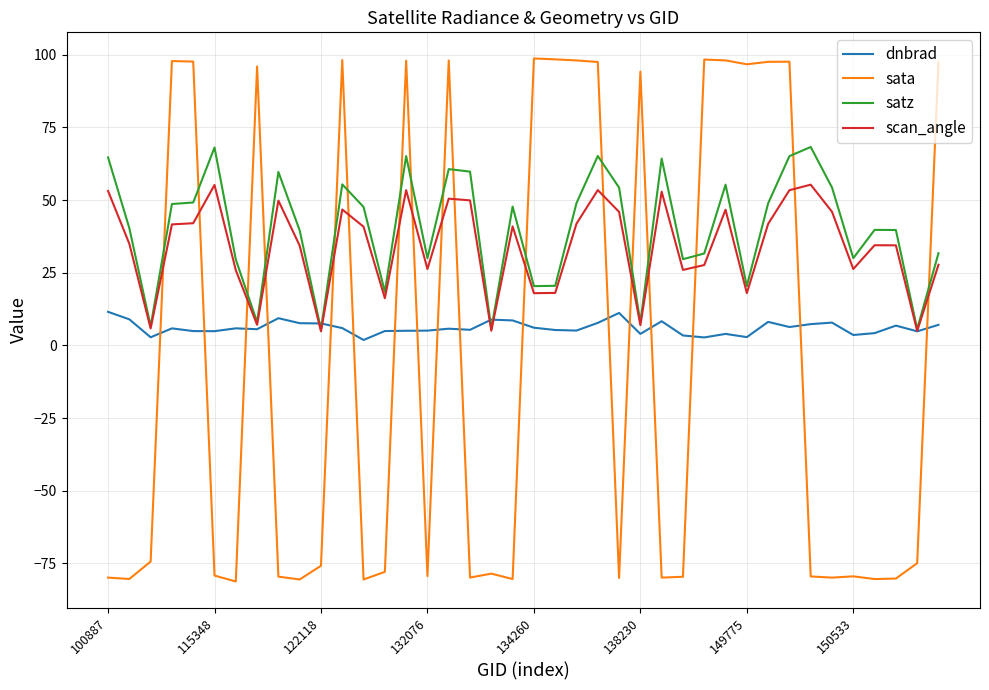

Which series has the largest range (max minus min)?

sata